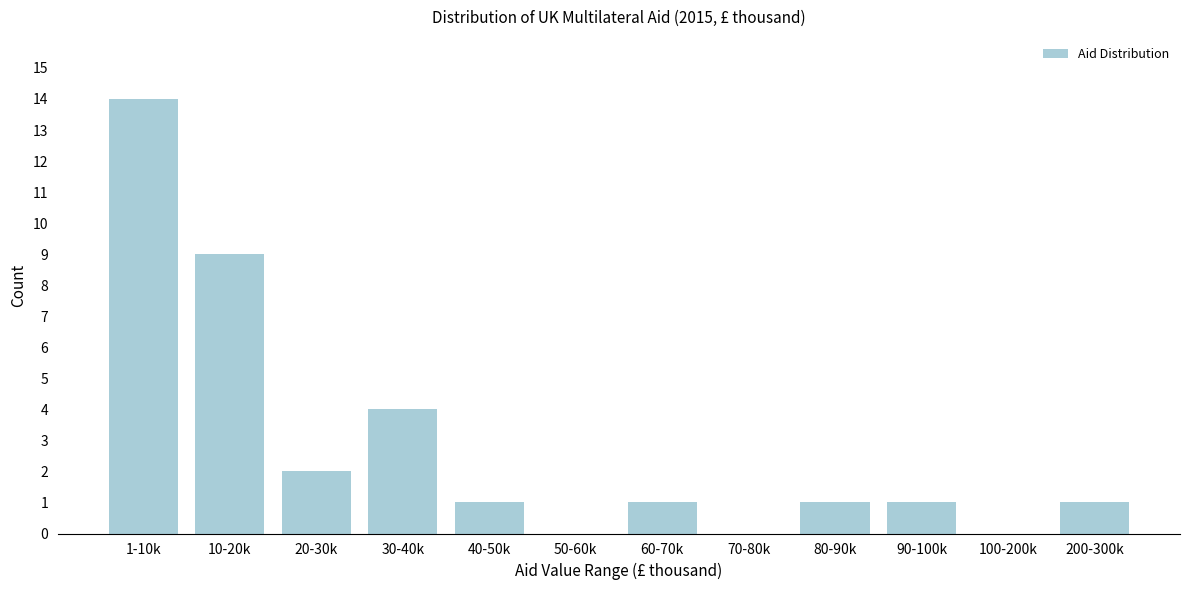

Reading left to right, what are all the values shown in this chart?

1-10k=14	10-20k=9	20-30k=2	30-40k=4	40-50k=1	50-60k=0	60-70k=1	70-80k=0	80-90k=1	90-100k=1	100-200k=0	200-300k=1